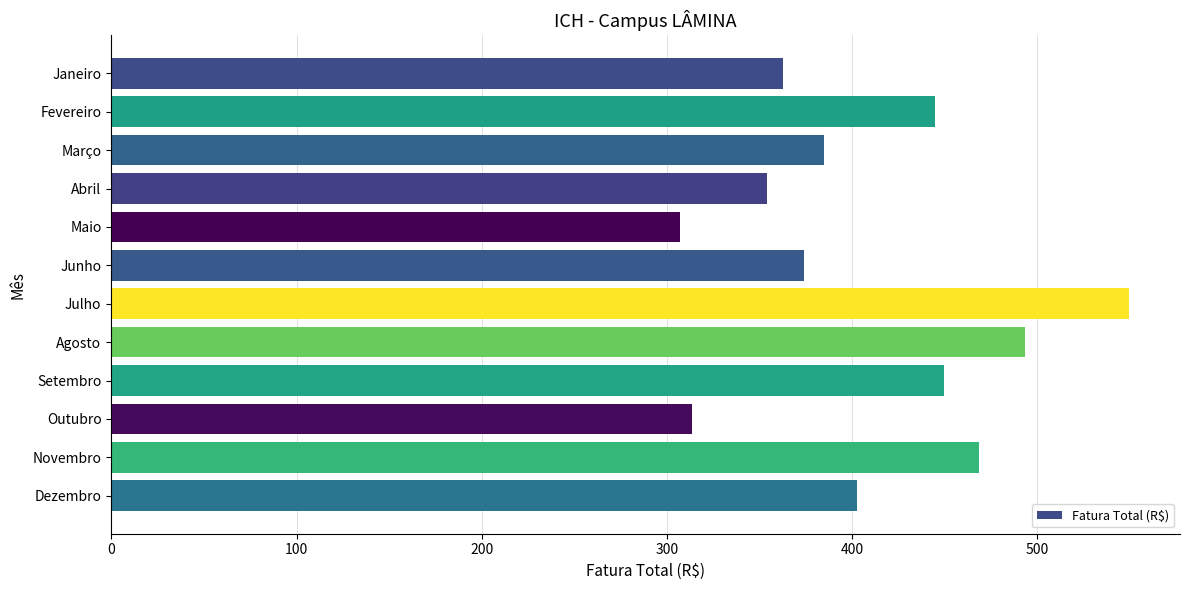

Between Fevereiro and Agosto, which is larger?

Agosto